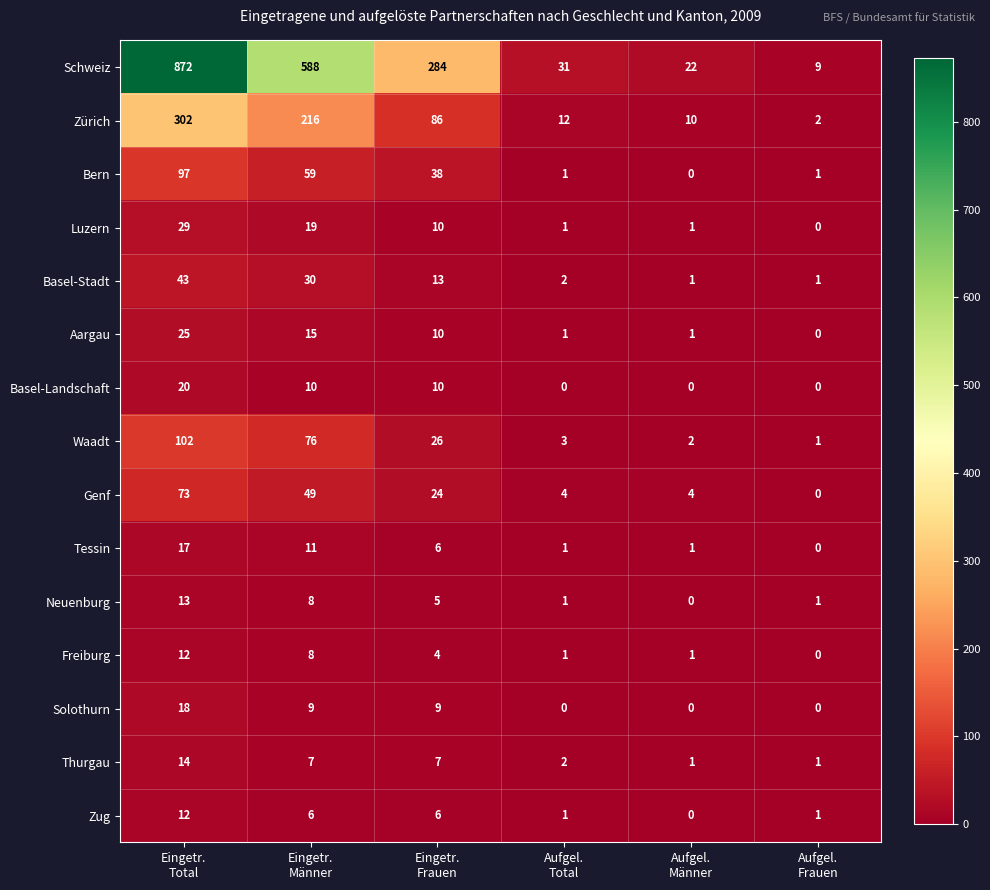

Which series has the largest total across all categories?

Schweiz